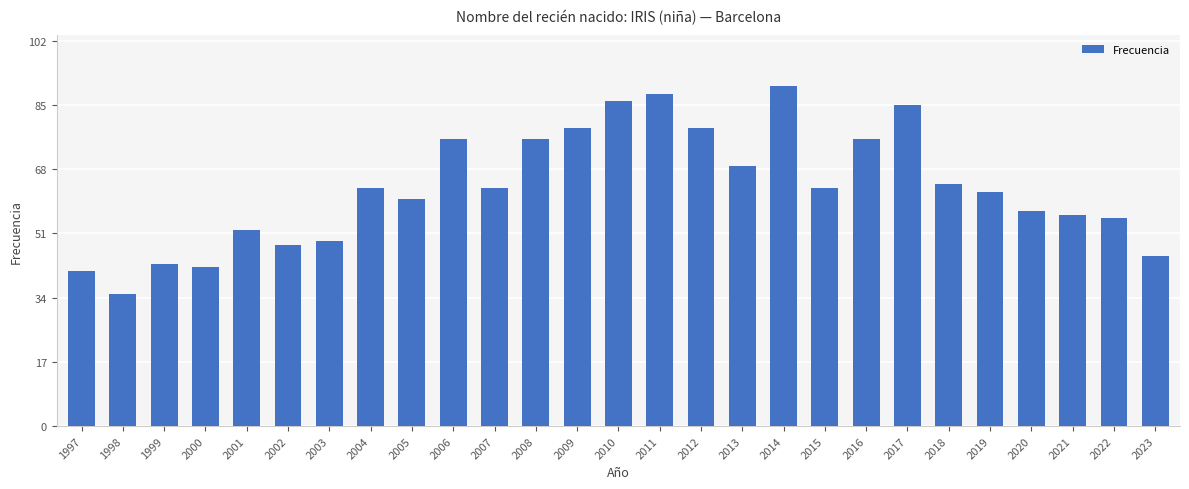

At which label is the value closest to 62?

2019